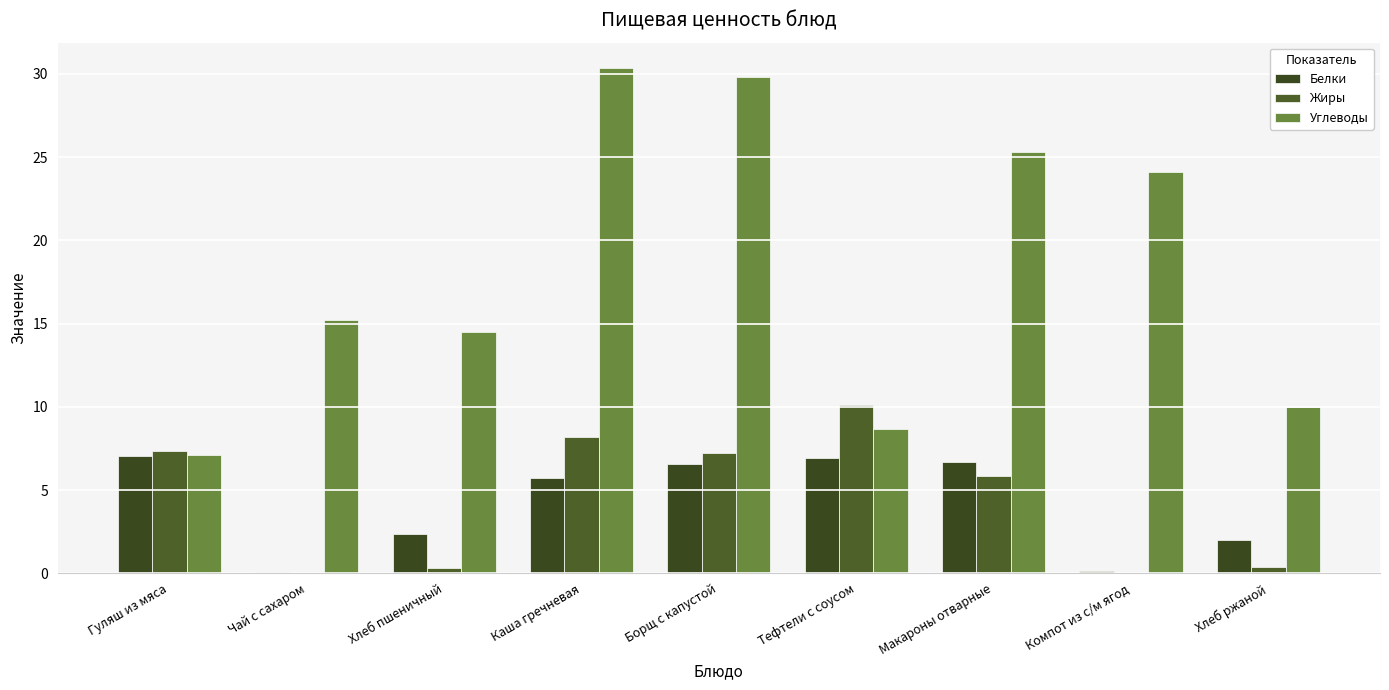

Reading right to left, extract all data points from this chart.

Белки: 2.0	0.2	6.7	6.9	6.6	5.7	2.4	0.1	7.0
Жиры: 0.4	0.0	5.9	10.1	7.2	8.2	0.3	0.0	7.3
Углеводы: 10.0	24.1	25.3	8.7	29.8	30.4	14.5	15.2	7.1